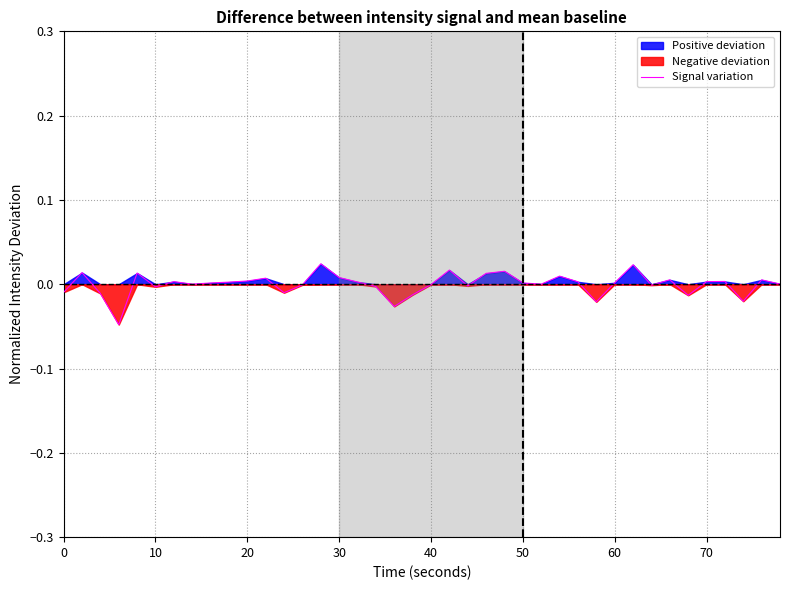

How many values exceed 0?

25